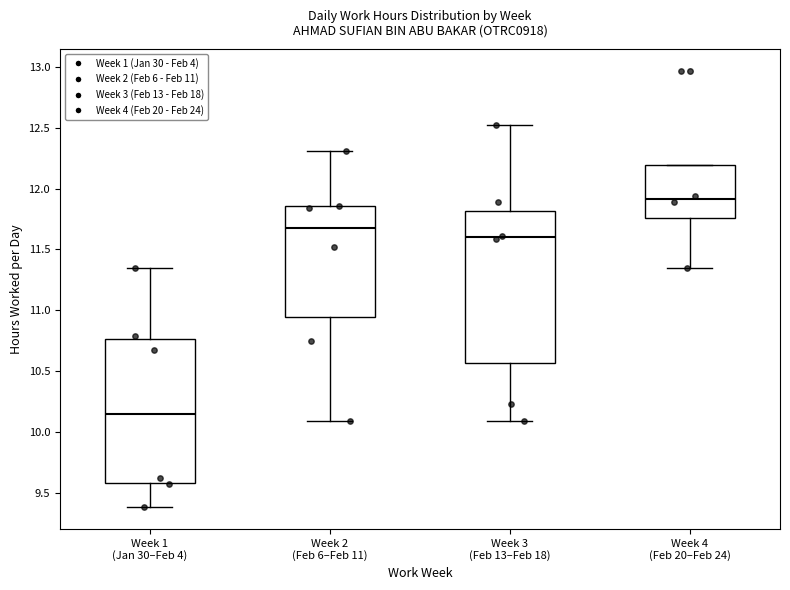

Which box has the highest median line?

Week 4 (Feb 20–Feb 24)